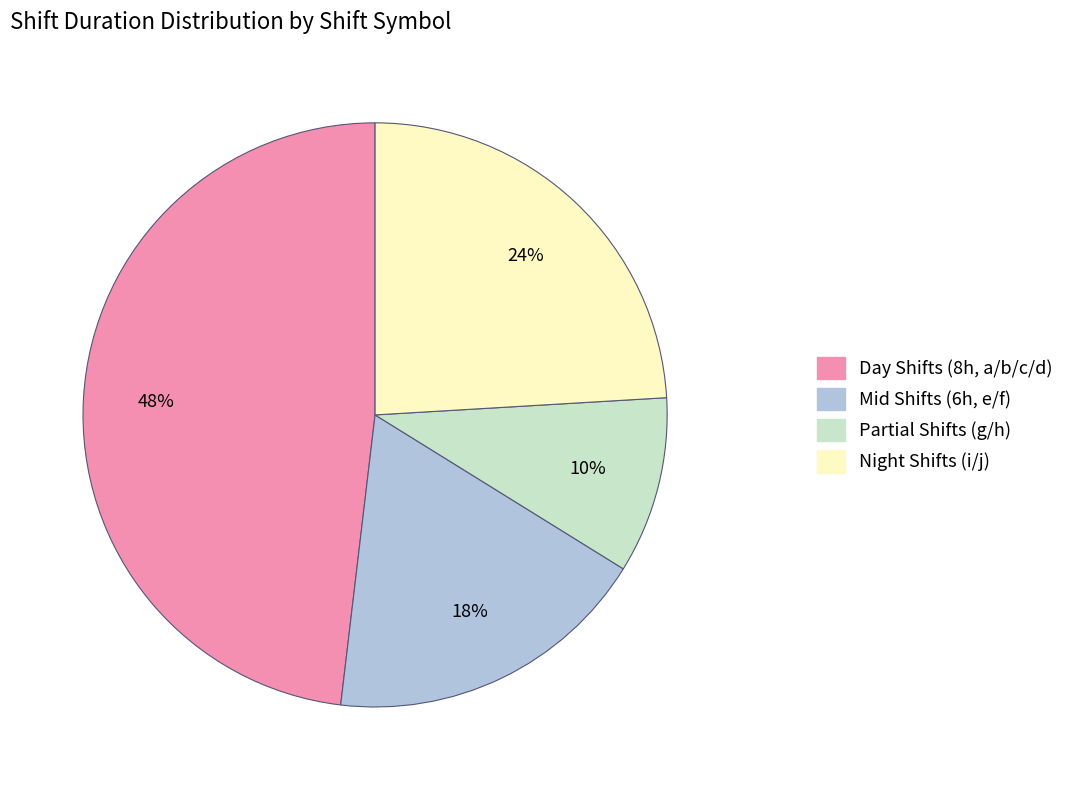

Is there a majority slice in this chart?

No